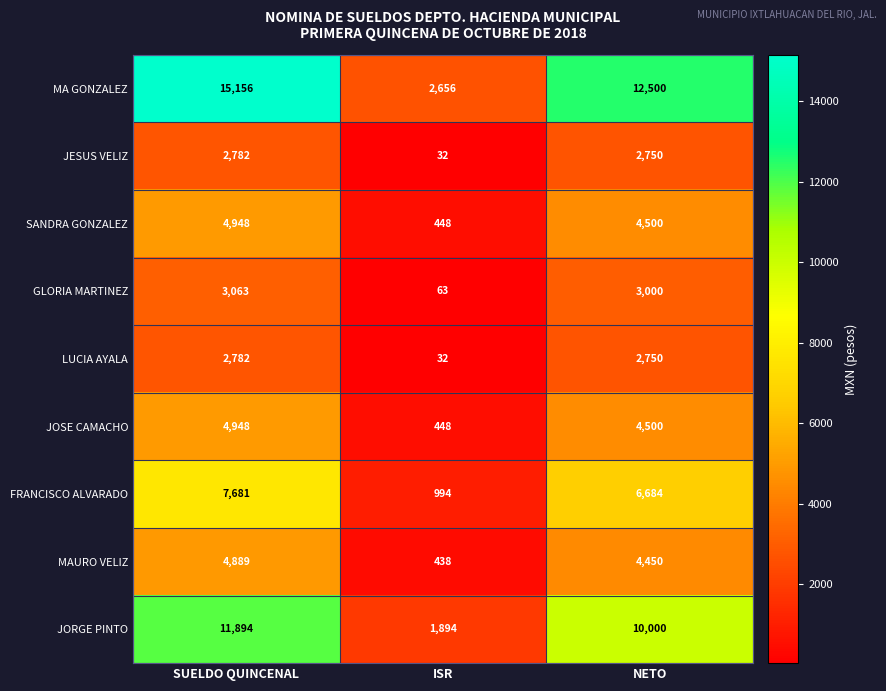

Which series has the largest range (max minus min)?

MA GONZALEZ